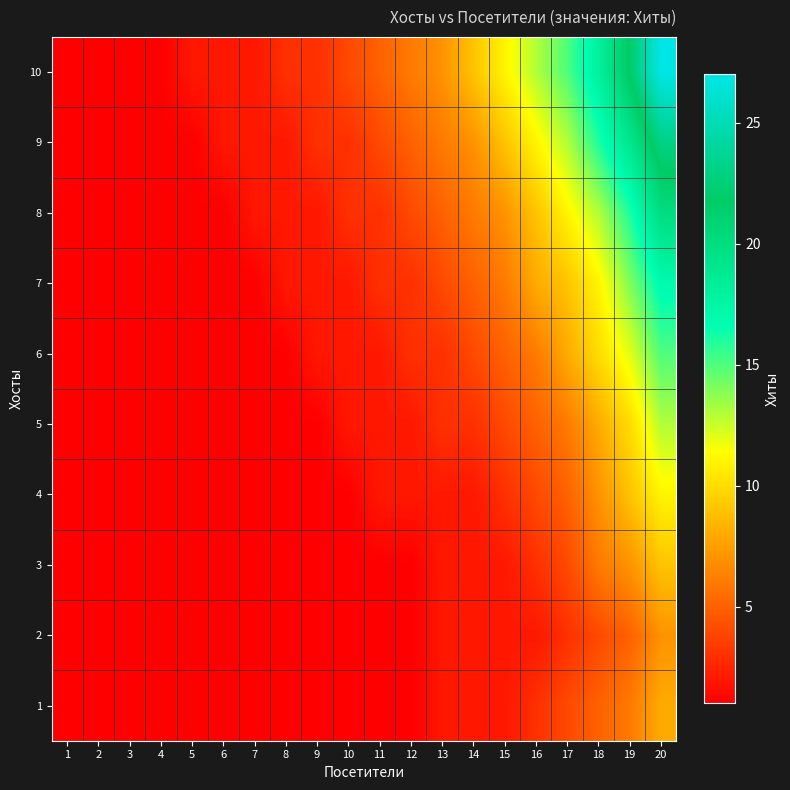

Reading left to right, what are all the values shown in this chart?

1: 1=1	2=1	3=1	4=1	5=1	6=1	7=1	8=1	9=1	10=1	11=1	12=1	13=2	14=2	15=2	16=3	17=4	18=5	19=6	20=8
2: 1=1	2=1	3=1	4=1	5=1	6=1	7=1	8=1	9=1	10=1	11=1	12=1	13=2	14=2	15=2	16=2	17=3	18=4	19=5	20=7
3: 1=1	2=1	3=1	4=1	5=1	6=1	7=1	8=1	9=1	10=1	11=1	12=1	13=2	14=2	15=2	16=3	17=4	18=6	19=7	20=9
4: 1=1	2=1	3=1	4=1	5=1	6=1	7=1	8=1	9=1	10=1	11=2	12=2	13=2	14=2	15=3	16=4	17=5	18=7	19=9	20=11
5: 1=1	2=1	3=1	4=1	5=1	6=1	7=1	8=1	9=1	10=2	11=2	12=2	13=3	14=3	15=4	16=5	17=6	18=8	19=10	20=13
6: 1=1	2=1	3=1	4=1	5=1	6=1	7=1	8=1	9=2	10=2	11=2	12=3	13=3	14=4	15=5	16=6	17=8	18=10	19=12	20=15
7: 1=1	2=1	3=1	4=1	5=1	6=1	7=1	8=2	9=2	10=2	11=3	12=3	13=4	14=5	15=6	16=8	17=9	18=11	19=14	20=17
8: 1=1	2=1	3=1	4=1	5=1	6=1	7=2	8=2	9=2	10=3	11=3	12=4	13=5	14=6	15=7	16=9	17=11	18=13	19=16	20=20
9: 1=1	2=1	3=1	4=1	5=1	6=2	7=2	8=2	9=3	10=3	11=4	12=5	13=6	14=7	15=9	16=11	17=13	18=16	19=19	20=23
10: 1=1	2=1	3=1	4=1	5=2	6=2	7=2	8=3	9=3	10=4	11=5	12=6	13=7	14=9	15=11	16=13	17=15	18=18	19=22	20=27